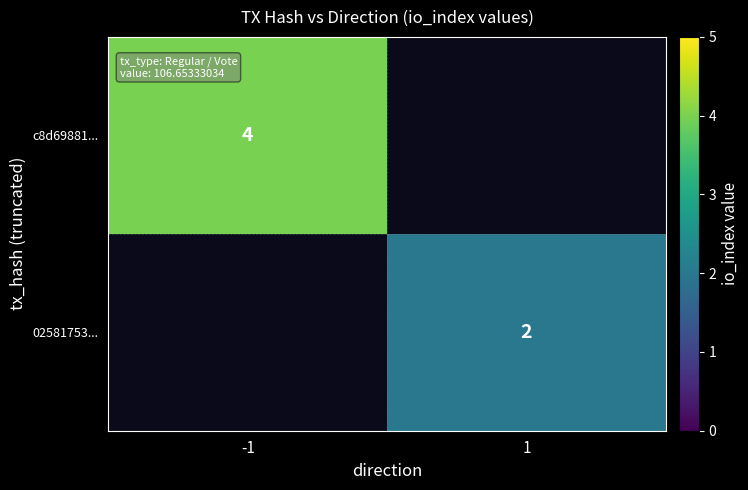

At how many categories does at least one series exceed 2?

1